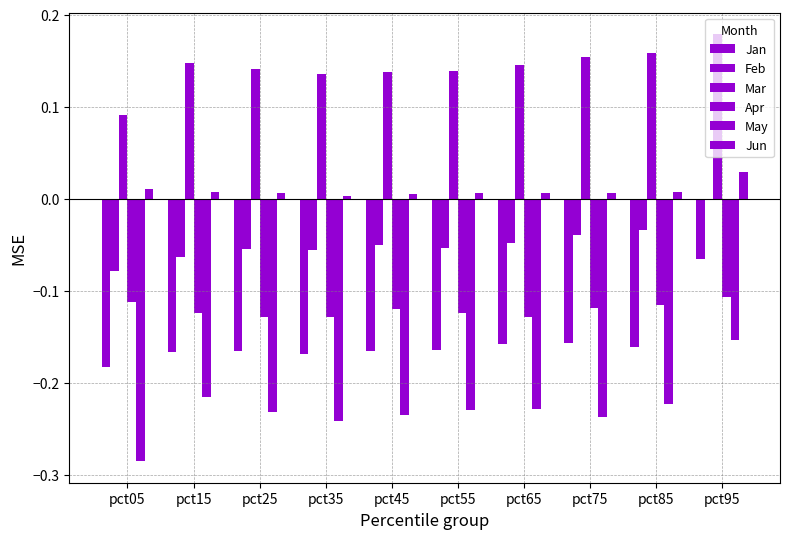

What is the total value across all series at pct45?

-0.4